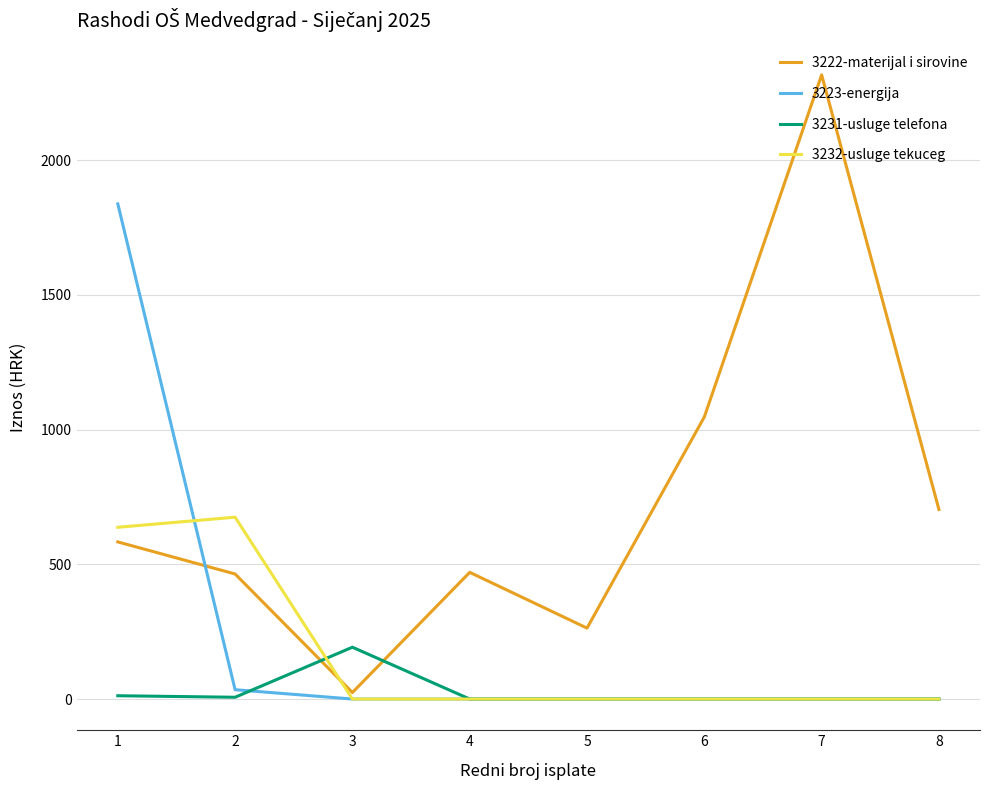

List the series in order of their peak value, lowest first.

3231-usluge telefona, 3232-usluge tekuceg, 3223-energija, 3222-materijal i sirovine